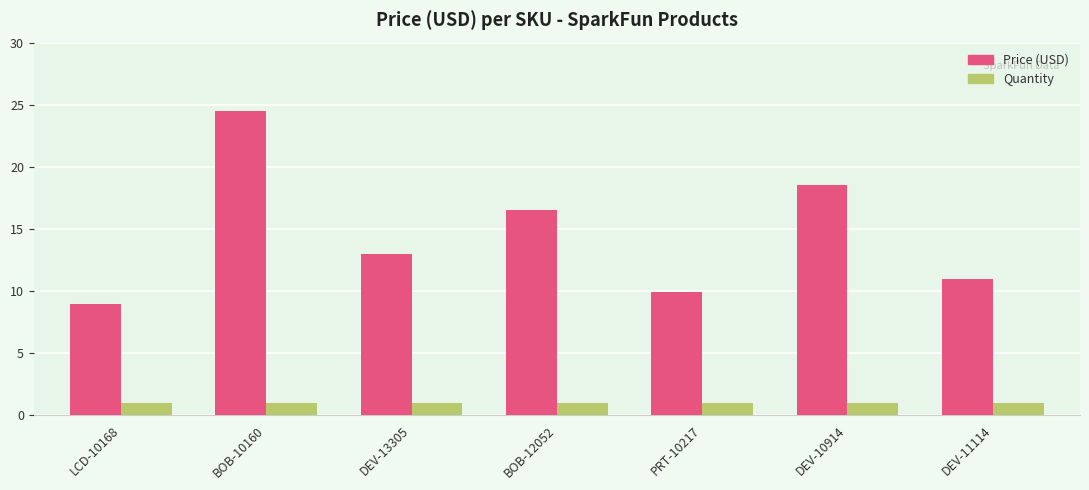

What are all the series names shown in the legend?

Price (USD), Quantity